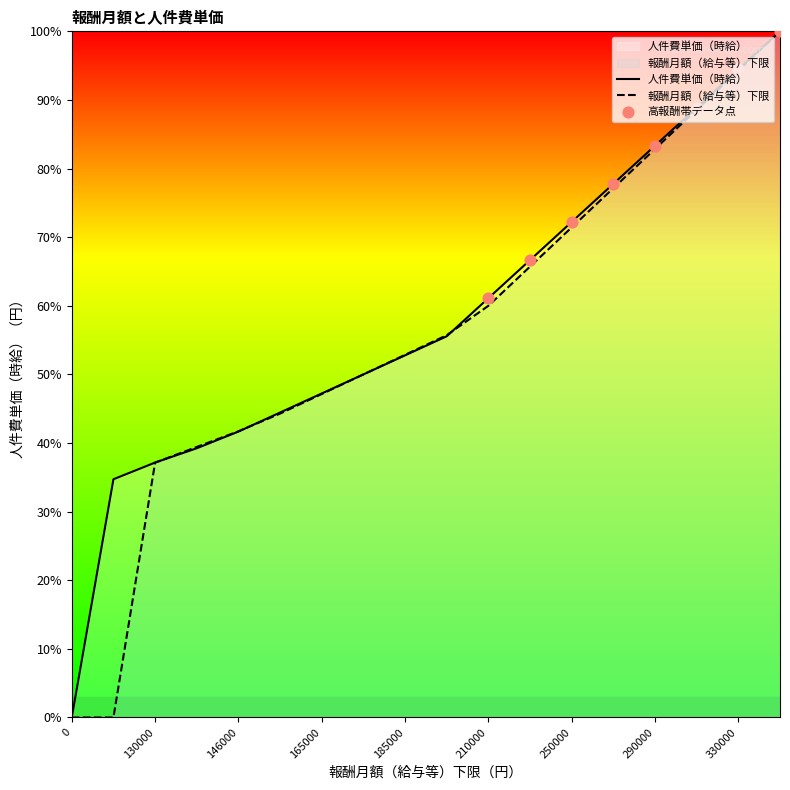

Which series has the largest total across all categories?

人件費単価（時給）